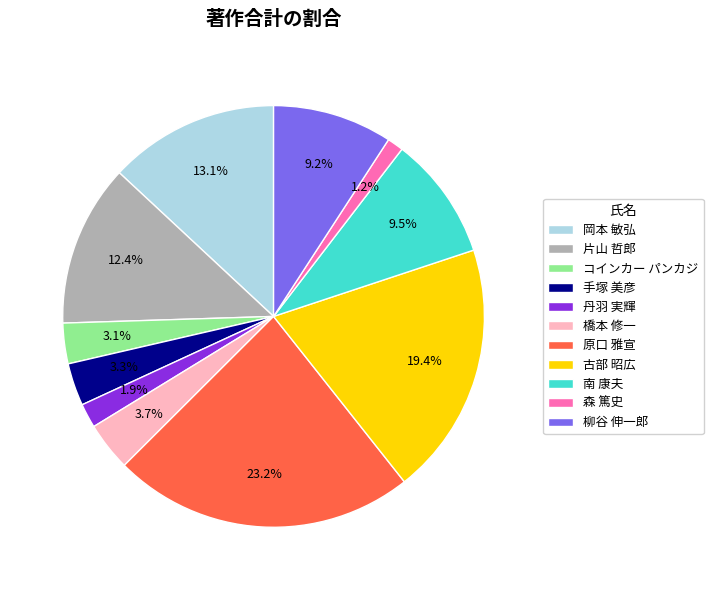

Which slice is the largest?

原口 雅宣